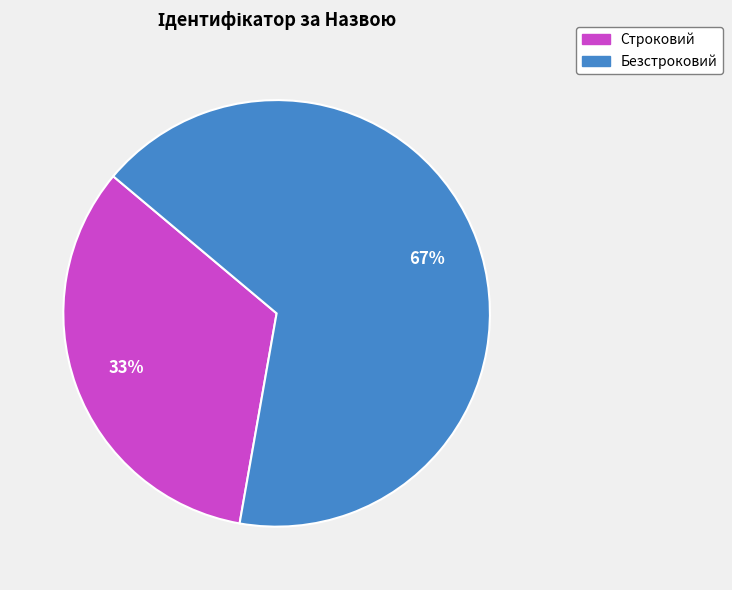

To the nearest percent, what is the combined percentage of Строковий and Безстроковий?

100%